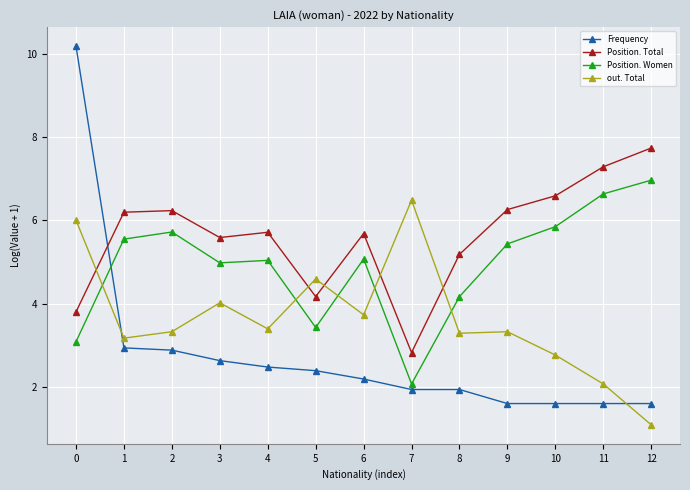

How many intersections are there between Position. Total and out. Total?

5